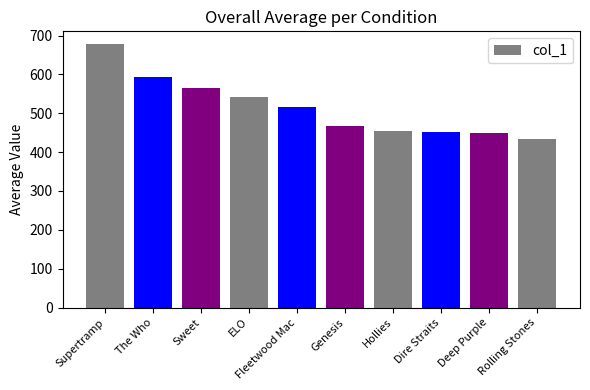

What is the change in value from Hollies to Rolling Stones?

-20